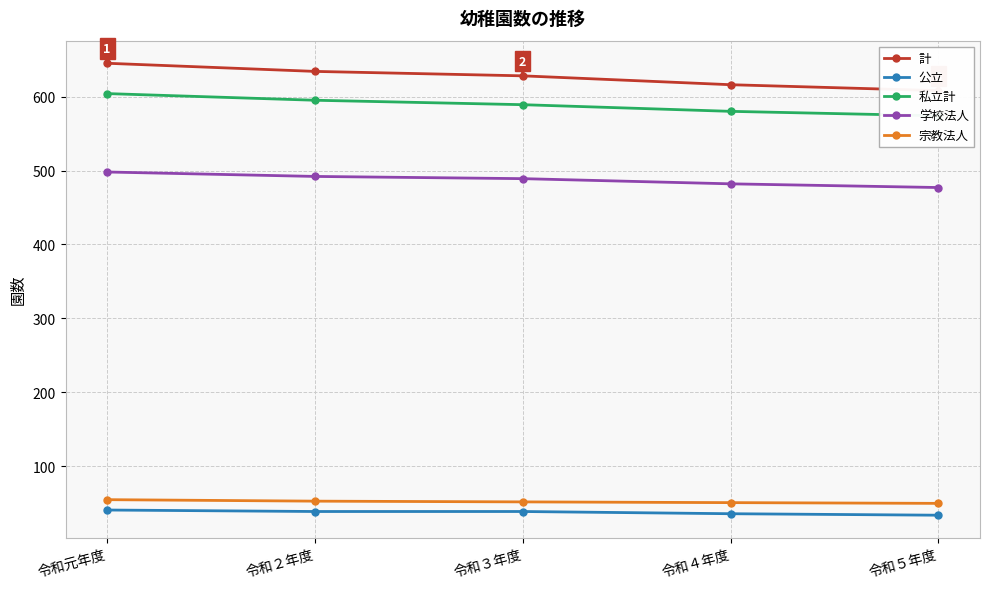

What is the maximum value shown in the chart?

645